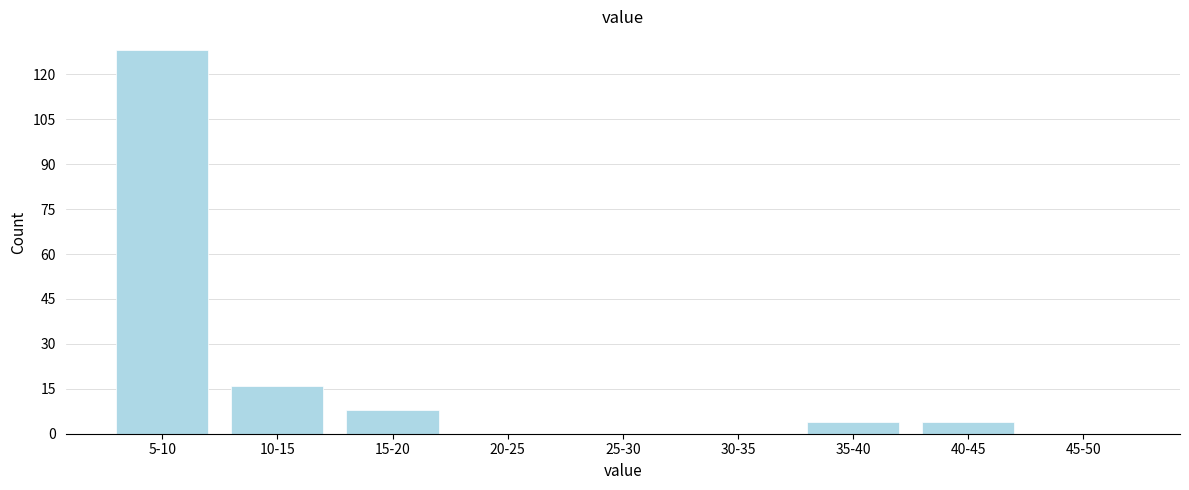

Reading left to right, transcribe all the data shown in this chart.

5-10=128	10-15=16	15-20=8	20-25=0	25-30=0	30-35=0	35-40=4	40-45=4	45-50=0